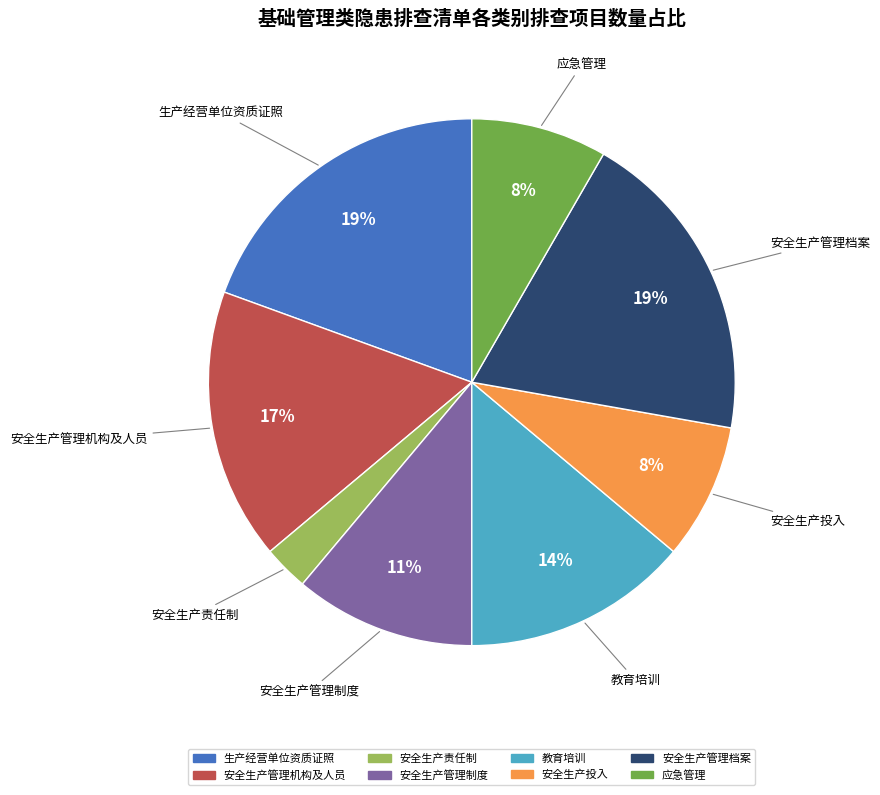

To the nearest percent, what is the average slice percentage?

12%